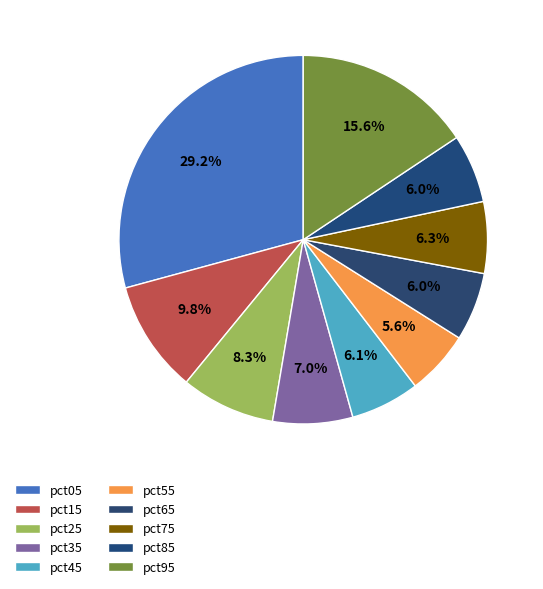

Does any single category account for the majority?

No